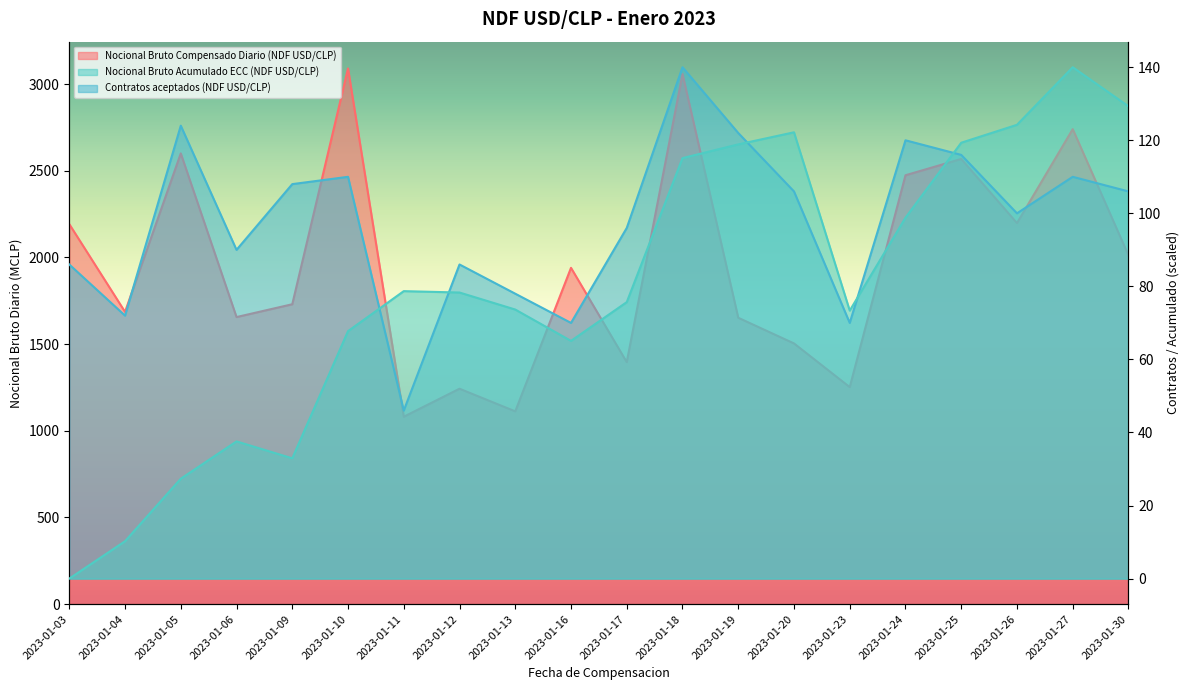

List the labels in order of Nocional Bruto Acumulado ECC (NDF USD/CLP) value, smallest first.

2023-01-03, 2023-01-04, 2023-01-05, 2023-01-09, 2023-01-06, 2023-01-16, 2023-01-10, 2023-01-23, 2023-01-13, 2023-01-17, 2023-01-12, 2023-01-11, 2023-01-24, 2023-01-18, 2023-01-19, 2023-01-25, 2023-01-20, 2023-01-26, 2023-01-30, 2023-01-27